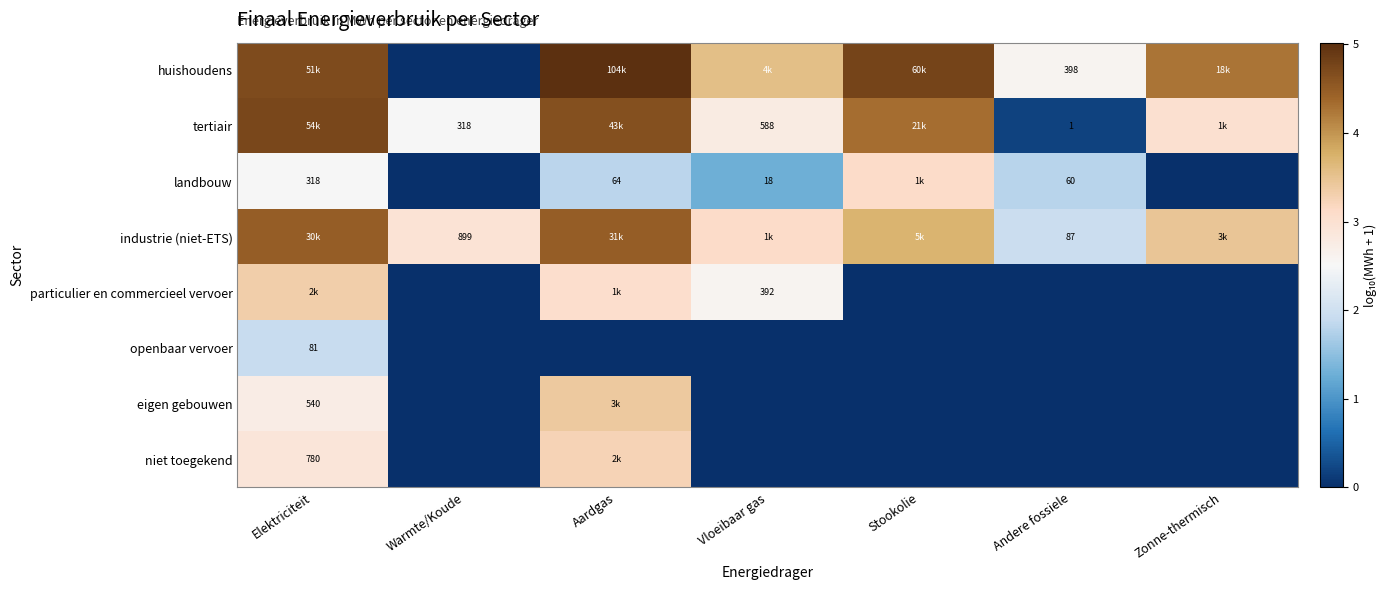

Is the value of landbouw at Andere fossiele greater than the value of eigen gebouwen at Elektriciteit?

No